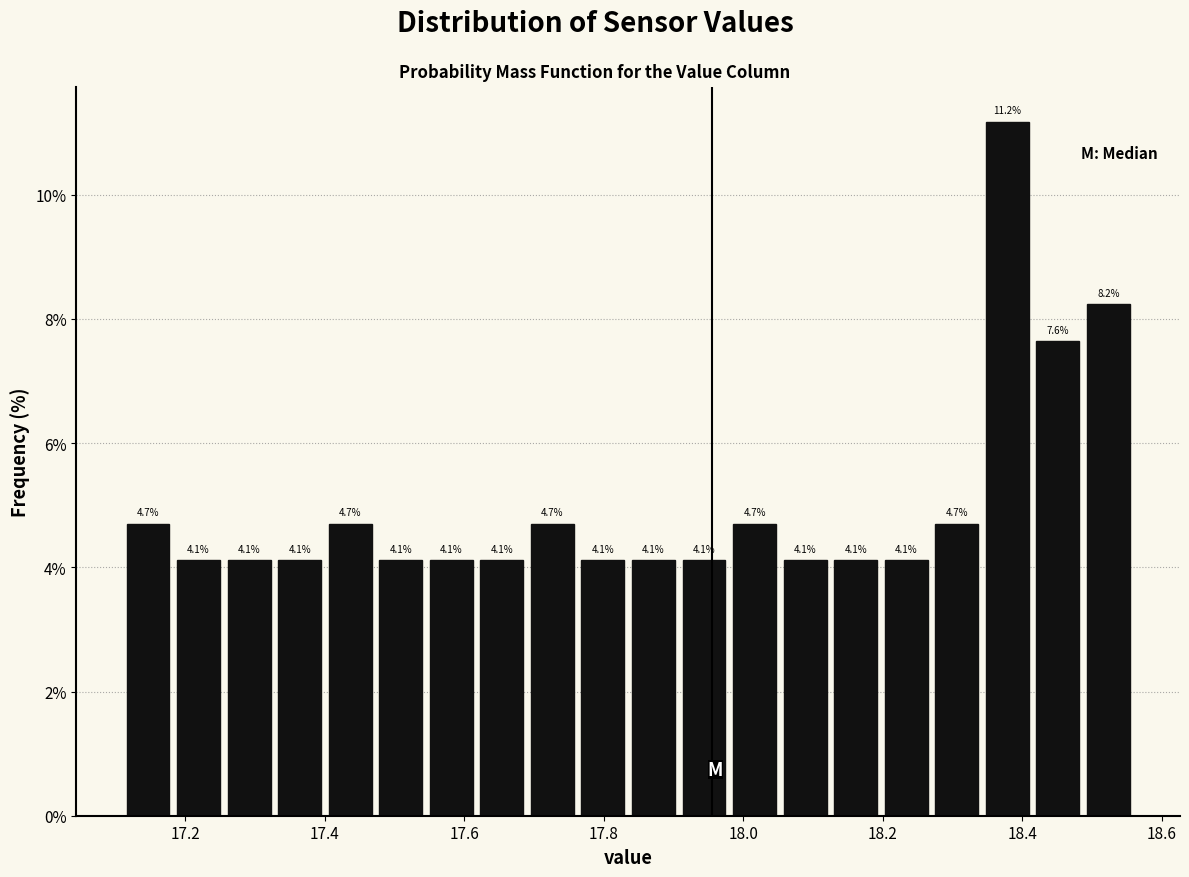

Read against the x-axis, roughly where is the centre of the tallest bar?

18.38